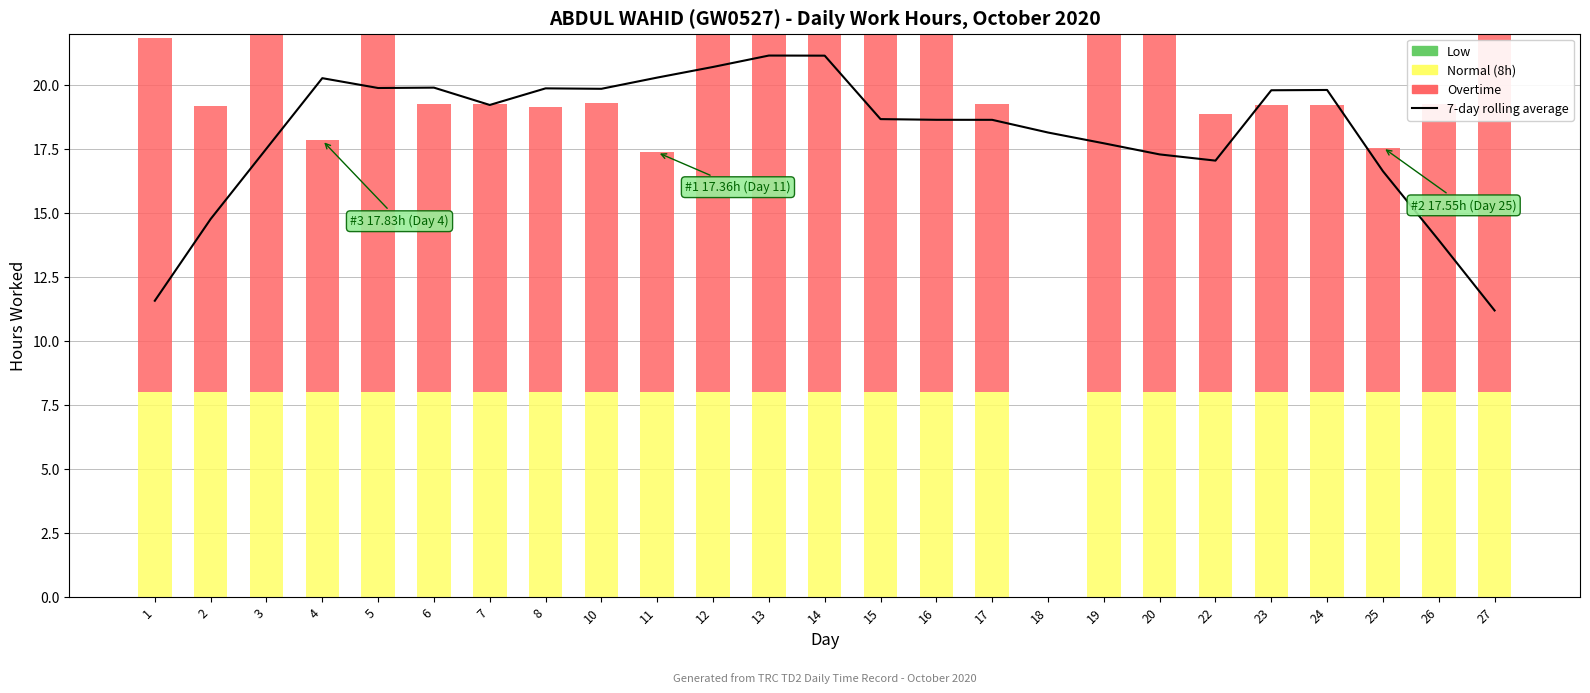

At which category is the sum across all series the highest?

14